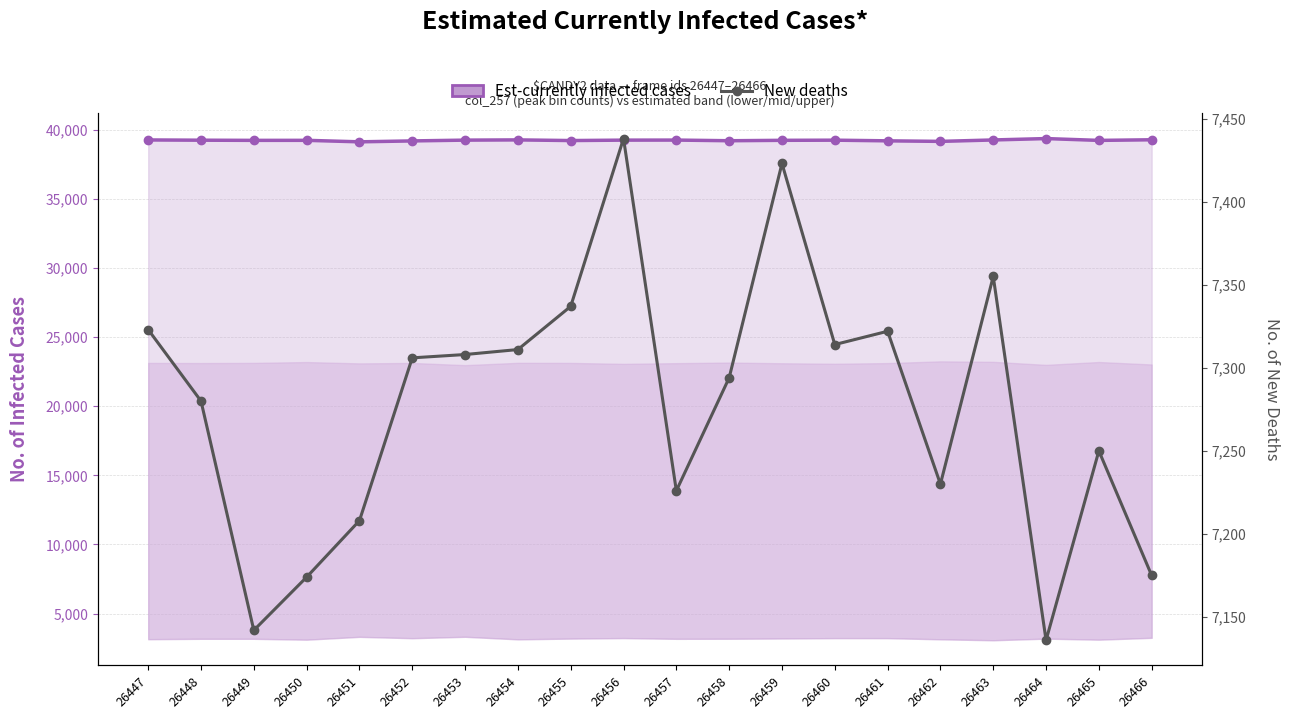

Which label corresponds to the largest value in the chart?

26464